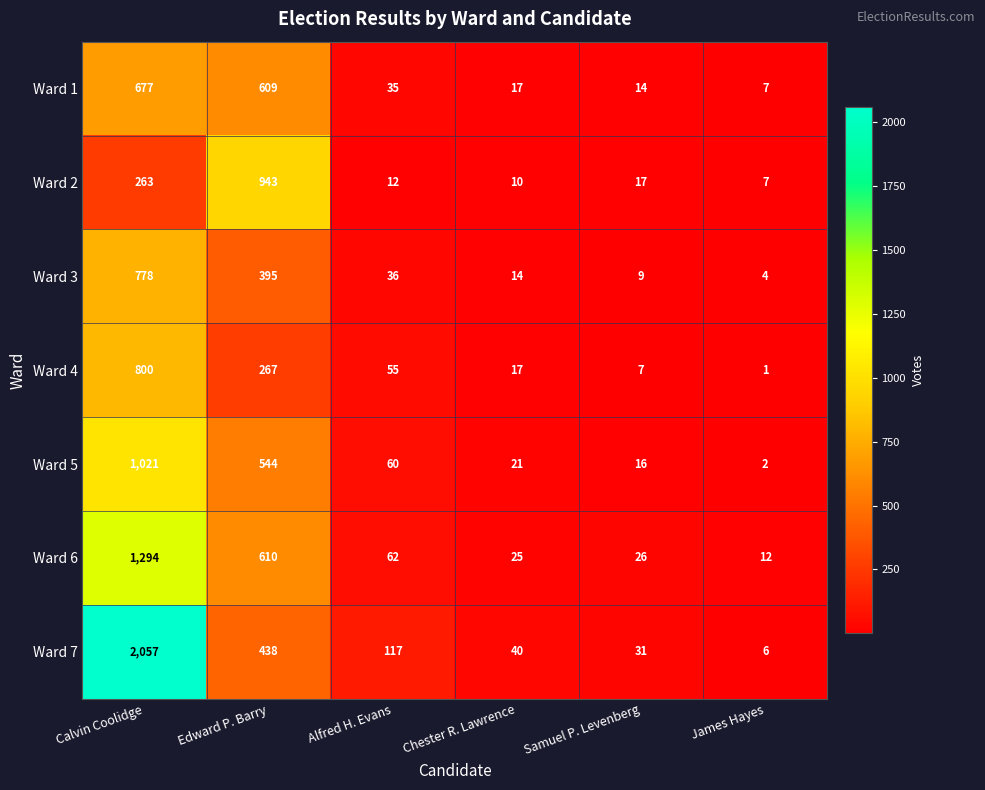

Rank the series at Samuel P. Levenberg from highest to lowest value.

Ward 7, Ward 6, Ward 2, Ward 5, Ward 1, Ward 3, Ward 4